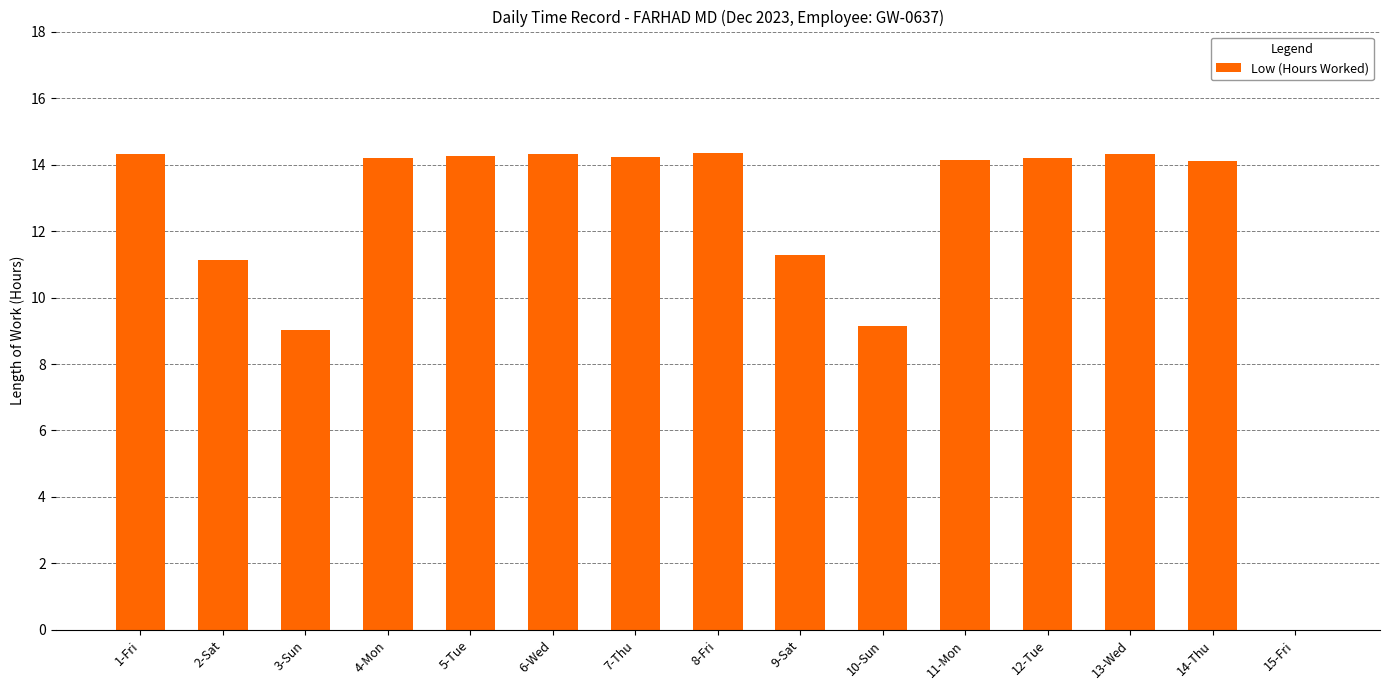

What is the sum of the values at 5-Tue and 4-Mon?

28.5